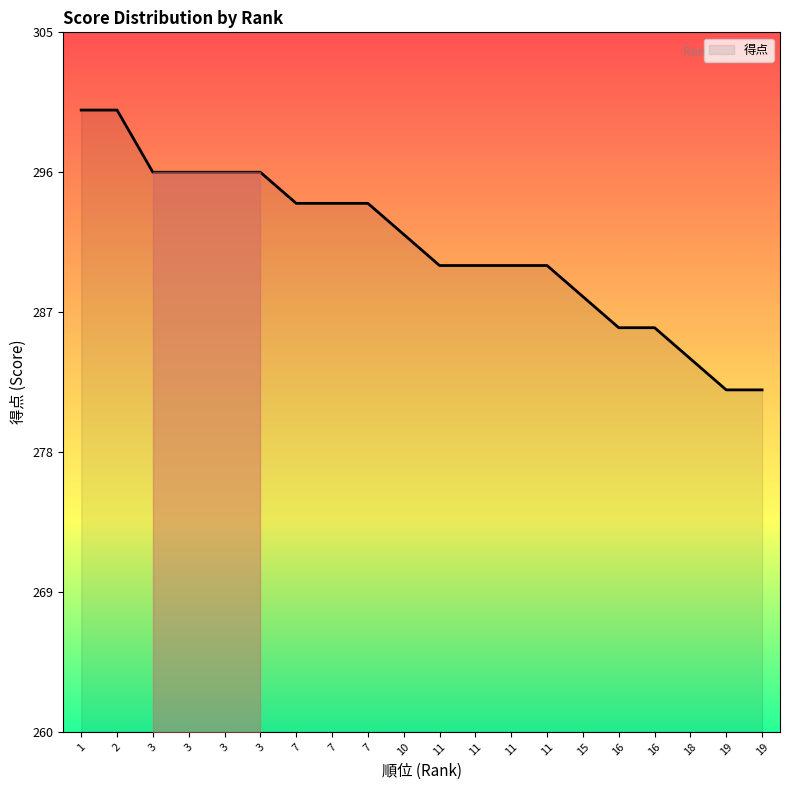

Does the chart have visible grid lines?

No